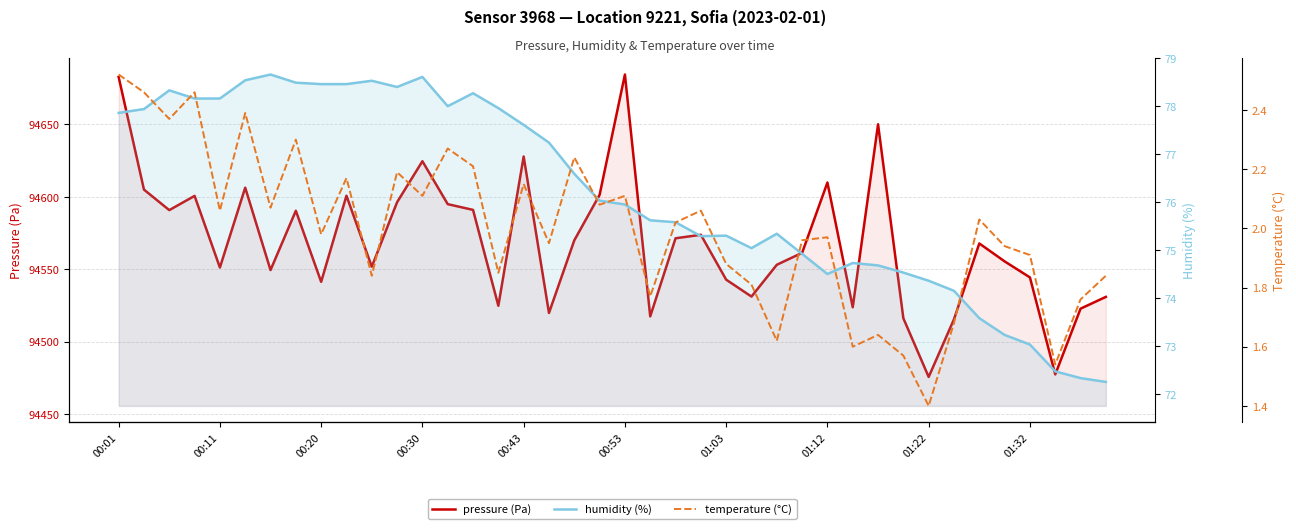

Rank the series by their maximum value, from highest to lowest.

pressure (Pa), humidity (%), temperature (°C)